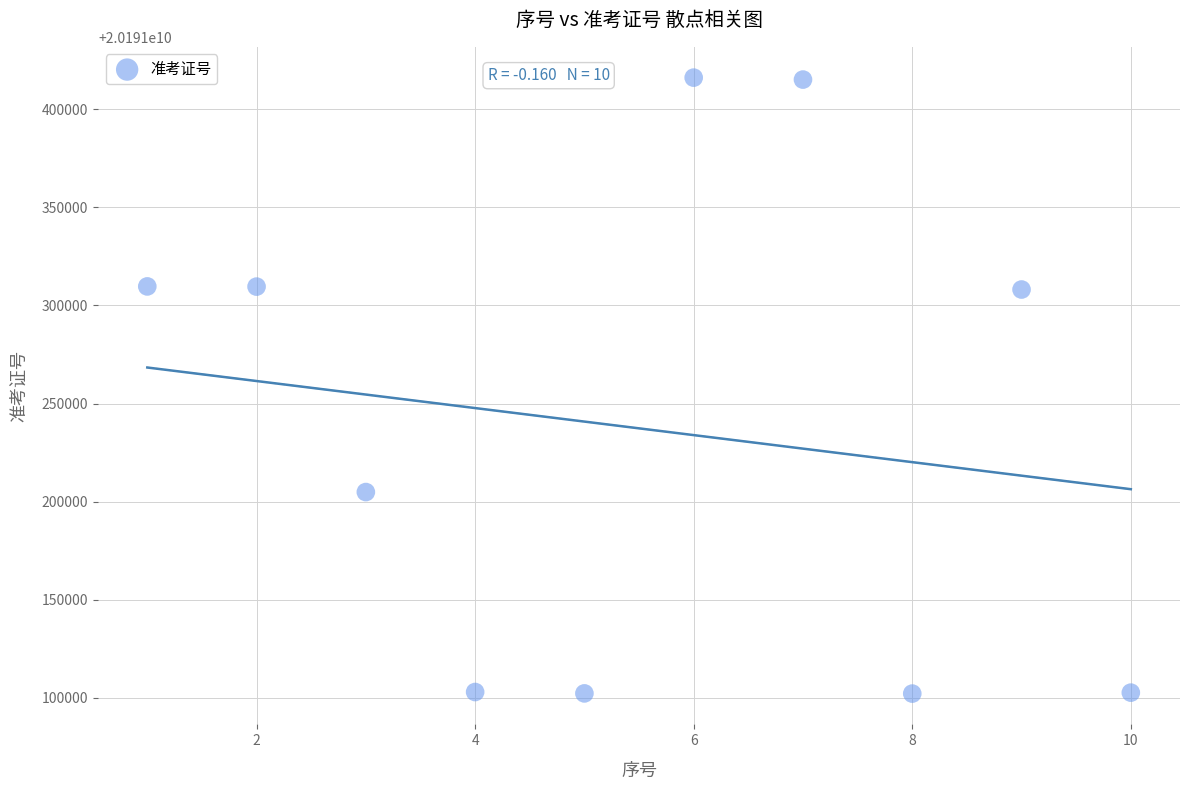

What is the average X value?

6